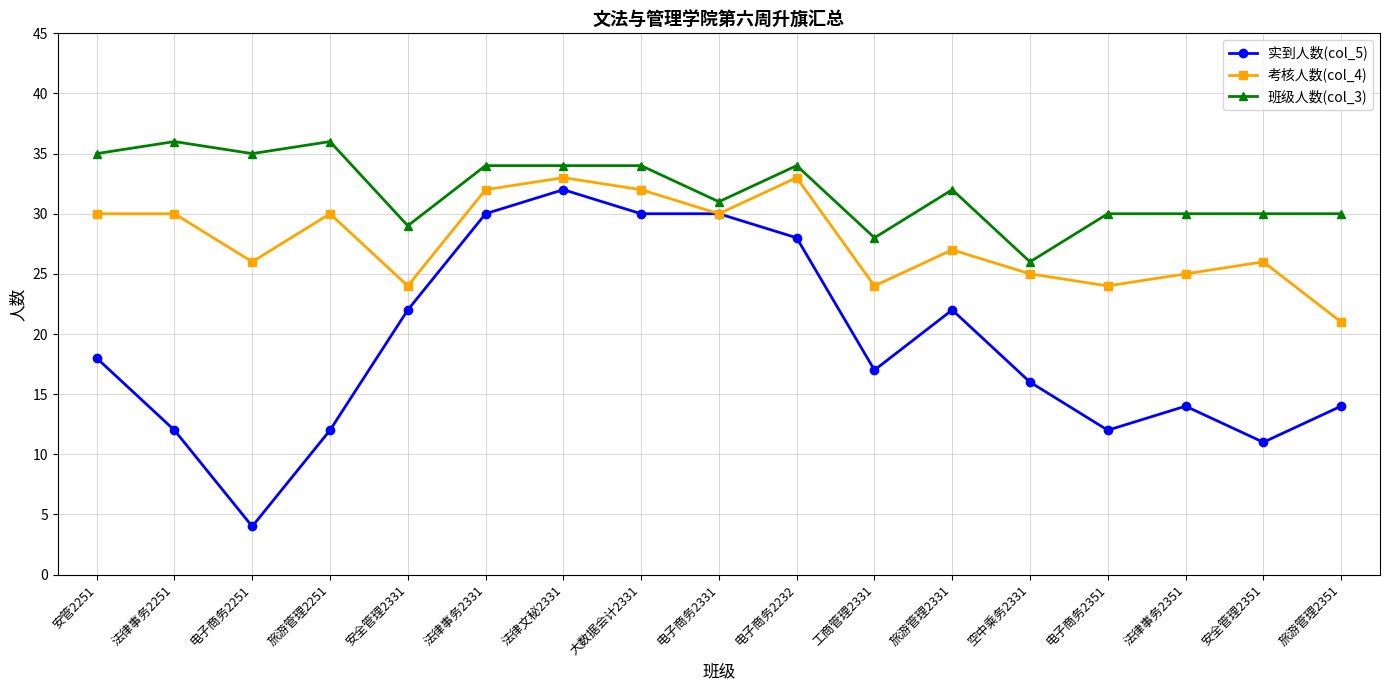

What is the total value across all series at 旅游管理2251?

78